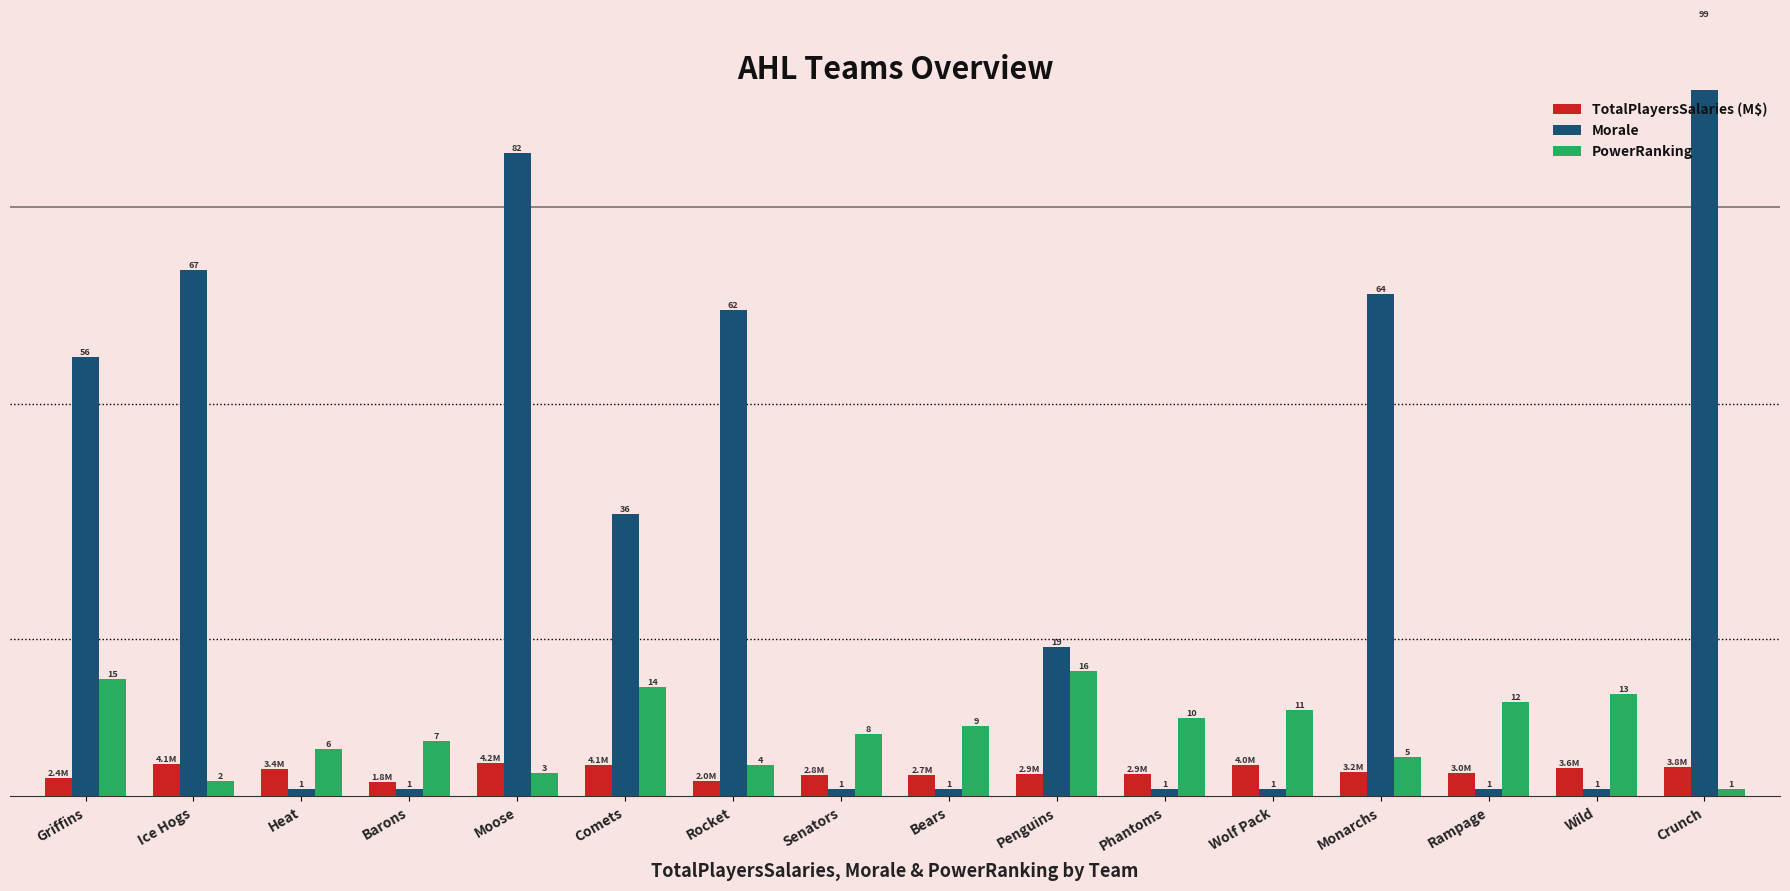

What is the sum of all Morale values?

493.0